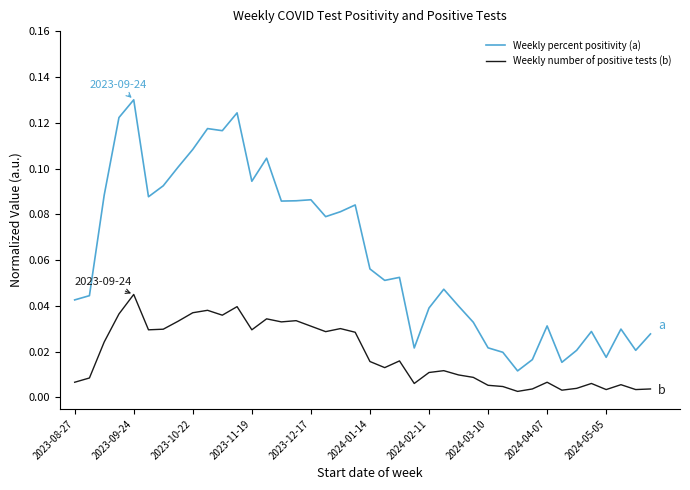

True or false: Weekly number of positive tests (b) and Weekly percent positivity (a) cross at least once.

False